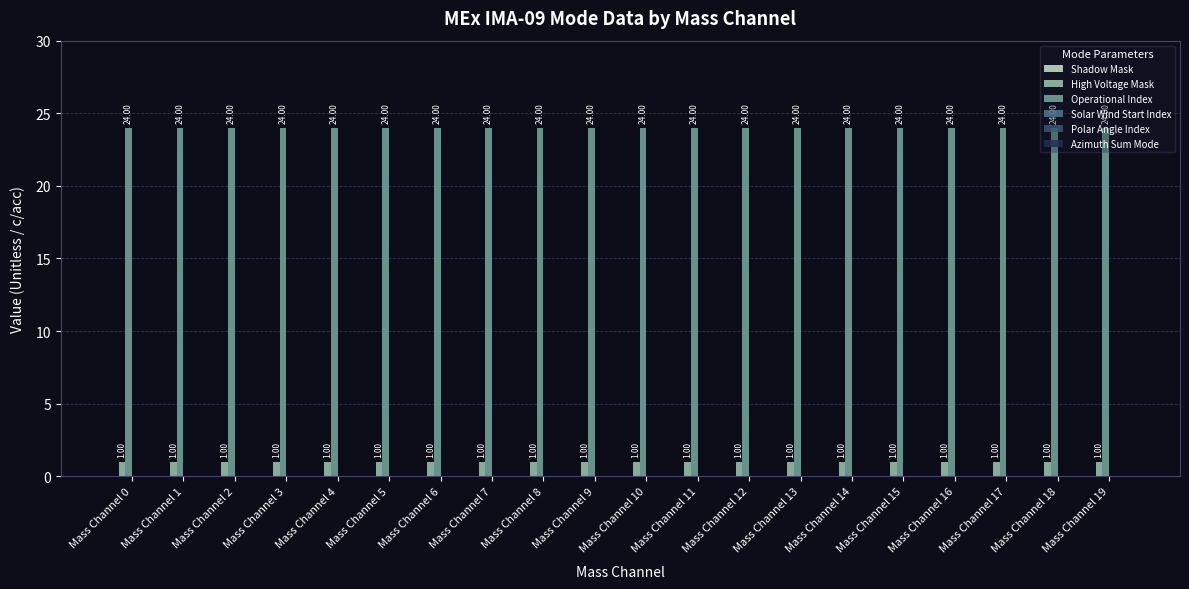

List the series in order of their peak value, highest first.

Operational Index, High Voltage Mask